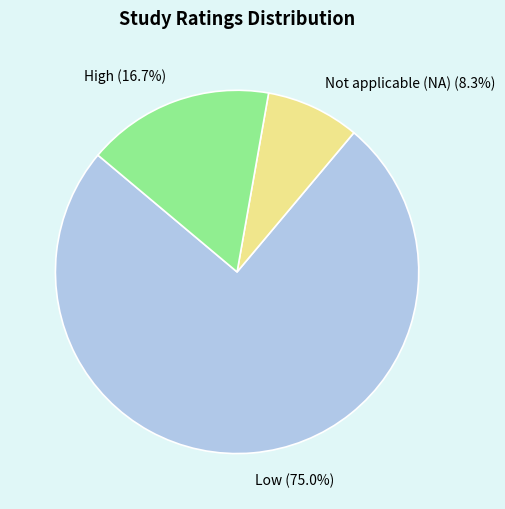

How many segments does this pie chart have?

3